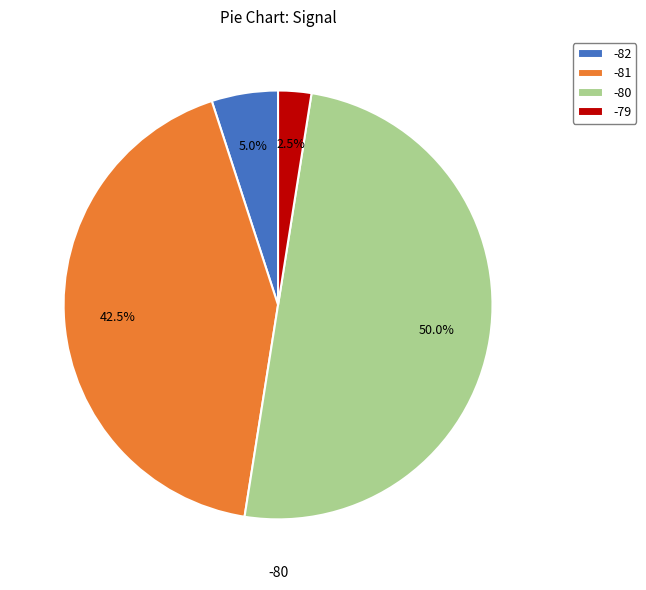

What is the ratio of the value at -80 to the value at -81?

1.2